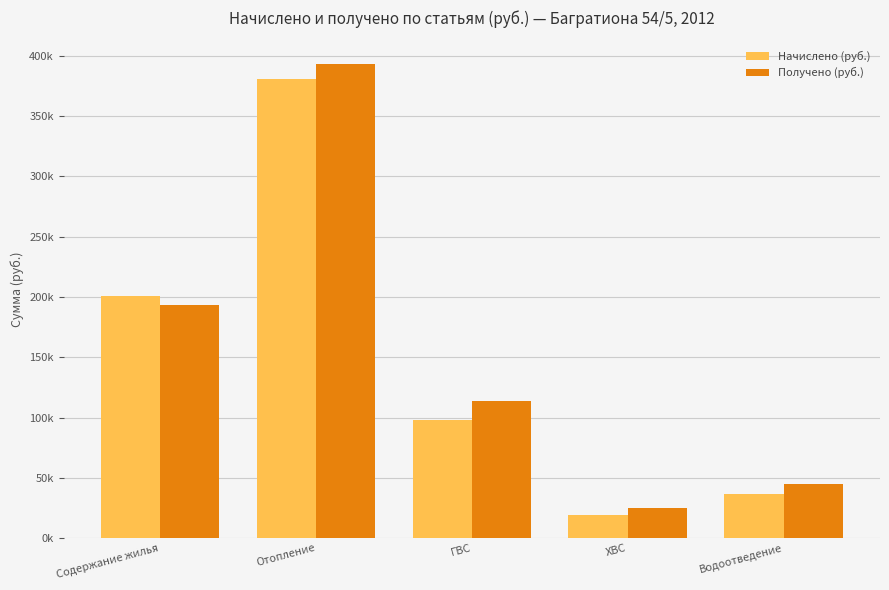

The Начислено (руб.) series shows 380858.0 at Отопление. True or false?

True